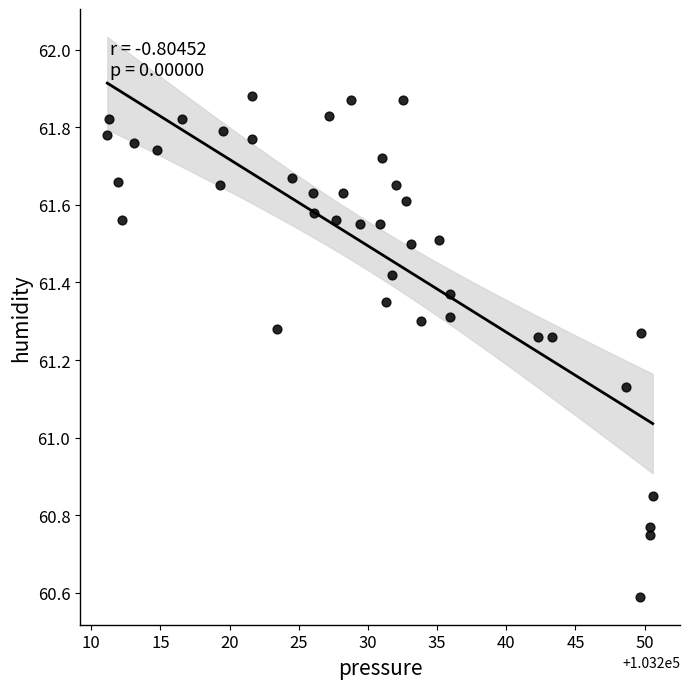

What is the range of Y values (max minus min)?

1.3